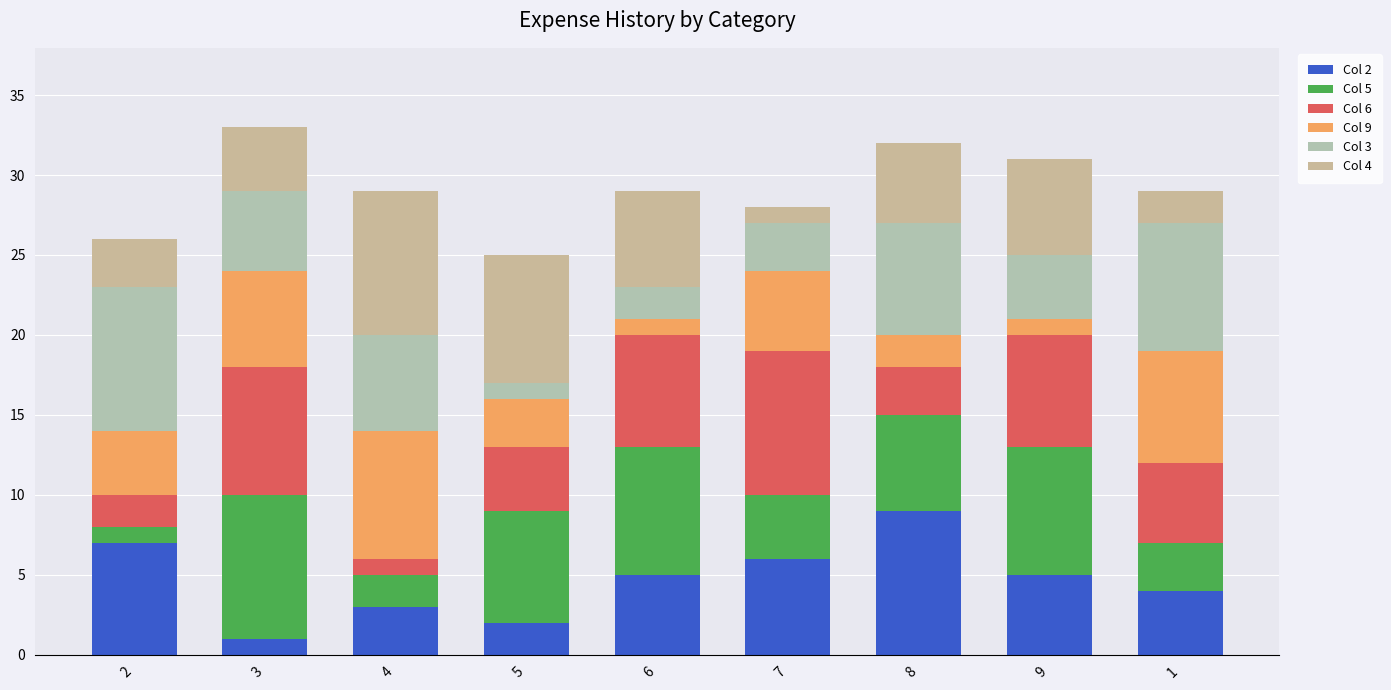

How many series are shown in this chart?

6